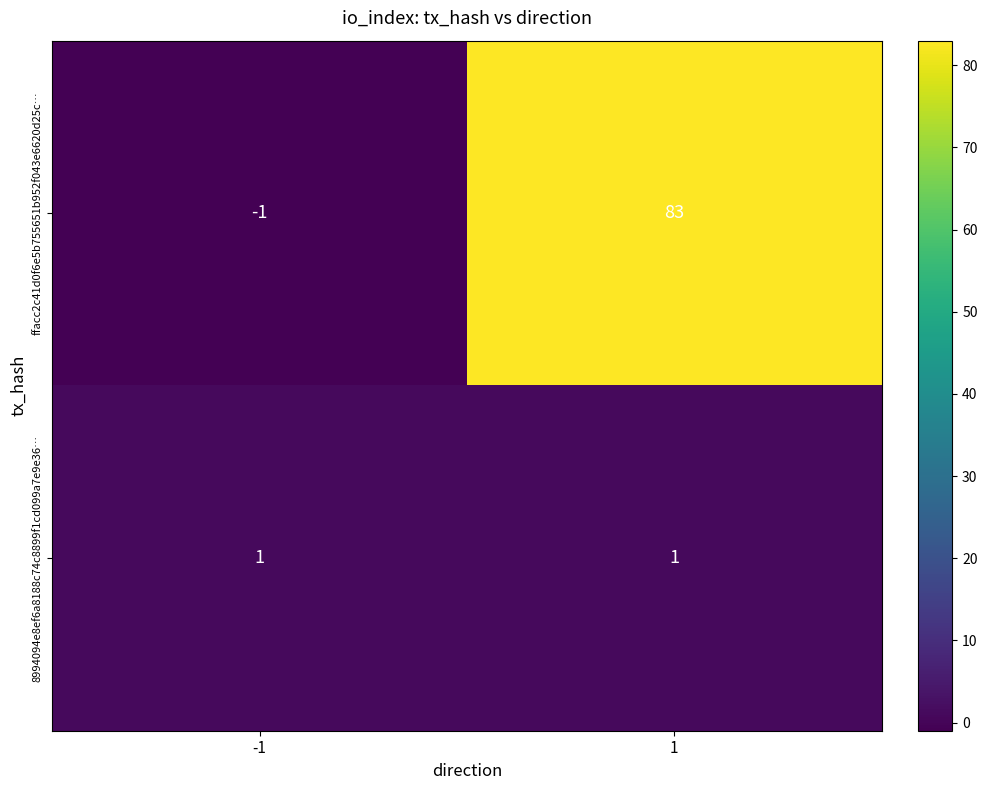

At which category is the sum across all series the highest?

1